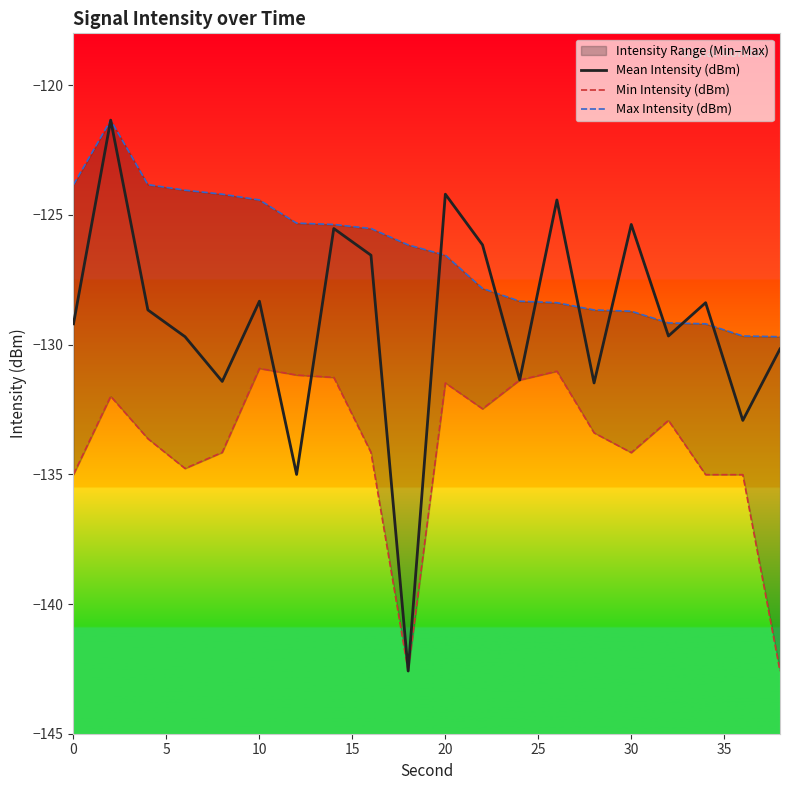

The value of Mean Intensity (dBm) at 0 is -129.2. True or false?

True